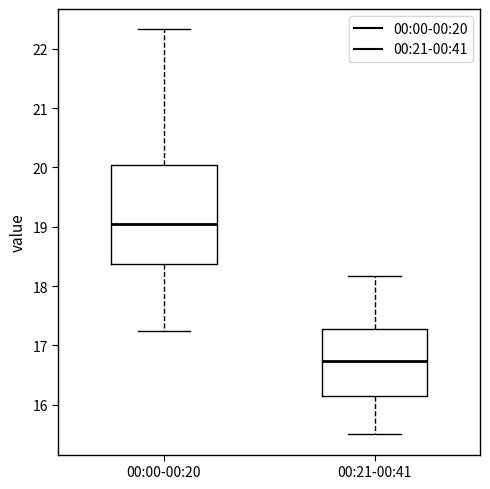

Reading left to right, read every box against the y-axis: the position of its median line, the range the box covers, and the ends of its whiskers. The values are not printed on the chart, so give them approximately, as read against the axis.

00:00-00:20: median 19.1, box 18.4 to 20.0, whiskers 17.3 to 22.3
00:21-00:41: median 16.7, box 16.1 to 17.3, whiskers 15.5 to 18.2